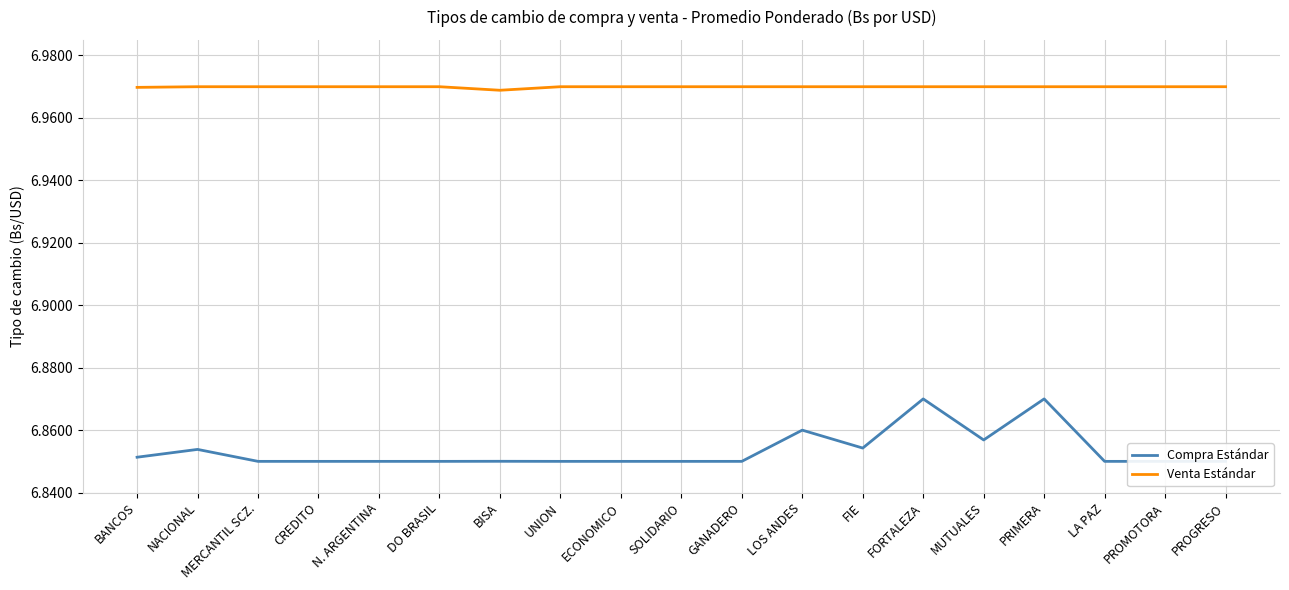

Is the value of Compra Estándar at DO BRASIL greater than the value of Venta Estándar at CREDITO?

No